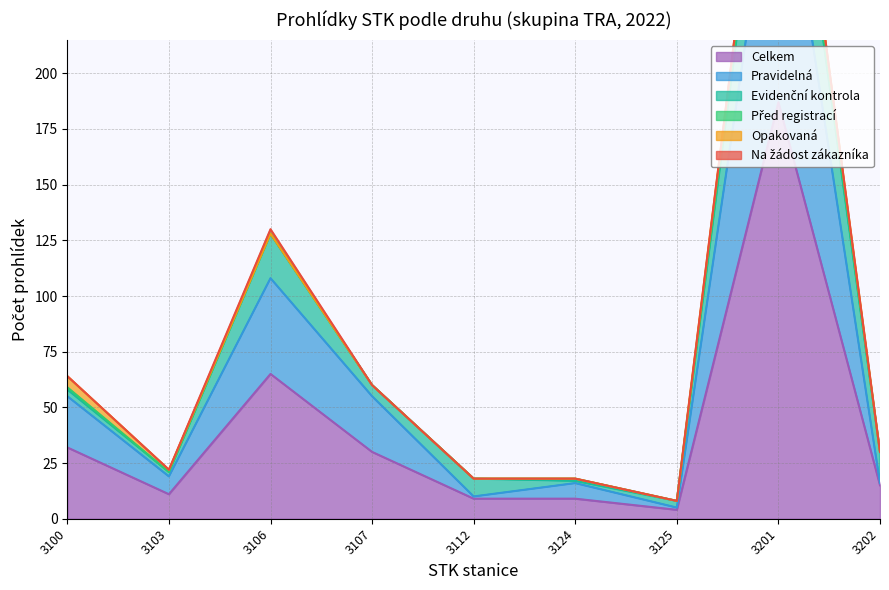

Which category has the lowest value in the Celkem series?

3125